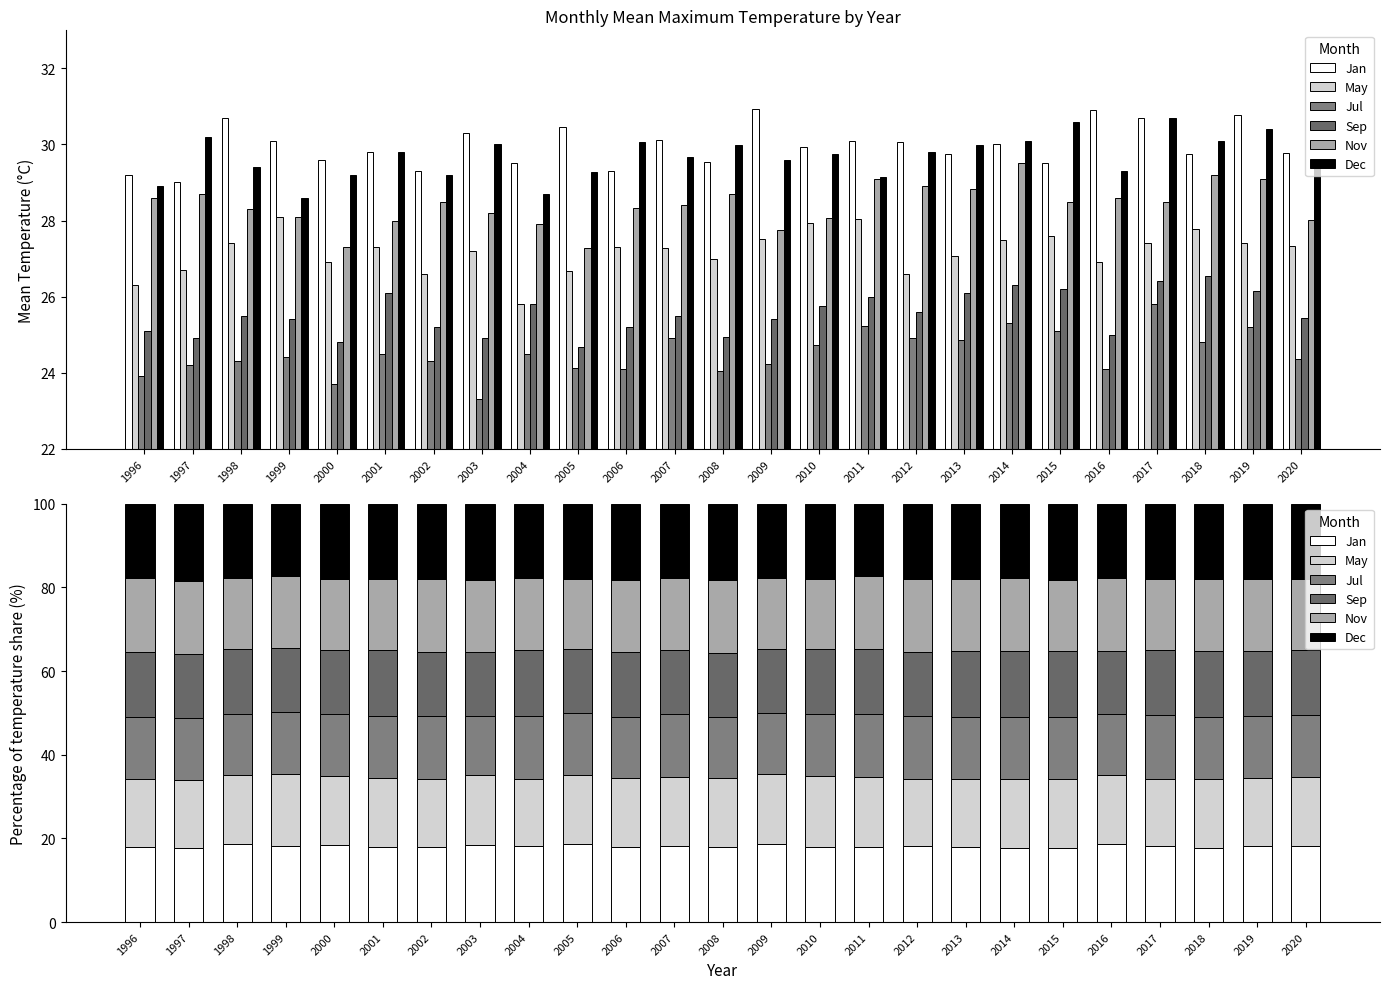

Rank the categories by Nov value from highest to lowest.

1996, 1997, 2014, 2008, 2002, 2012, 2018, 2016, 2011, 2013, 2006, 2019, 2003, 2004, 2007, 1998, 1999, 2020, 2015, 2001, 2000, 2010, 2017, 2005, 2009